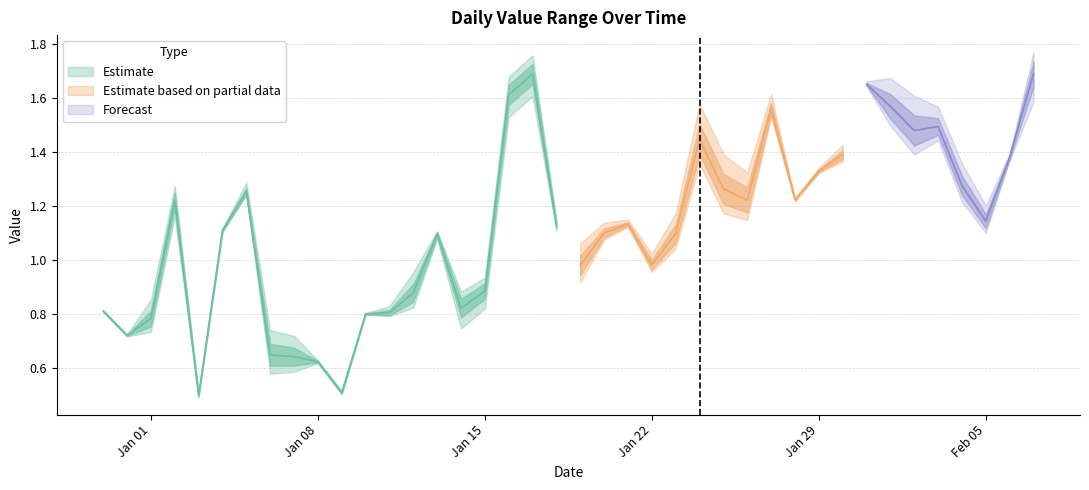

What position from the left is 2024-01-21?

23